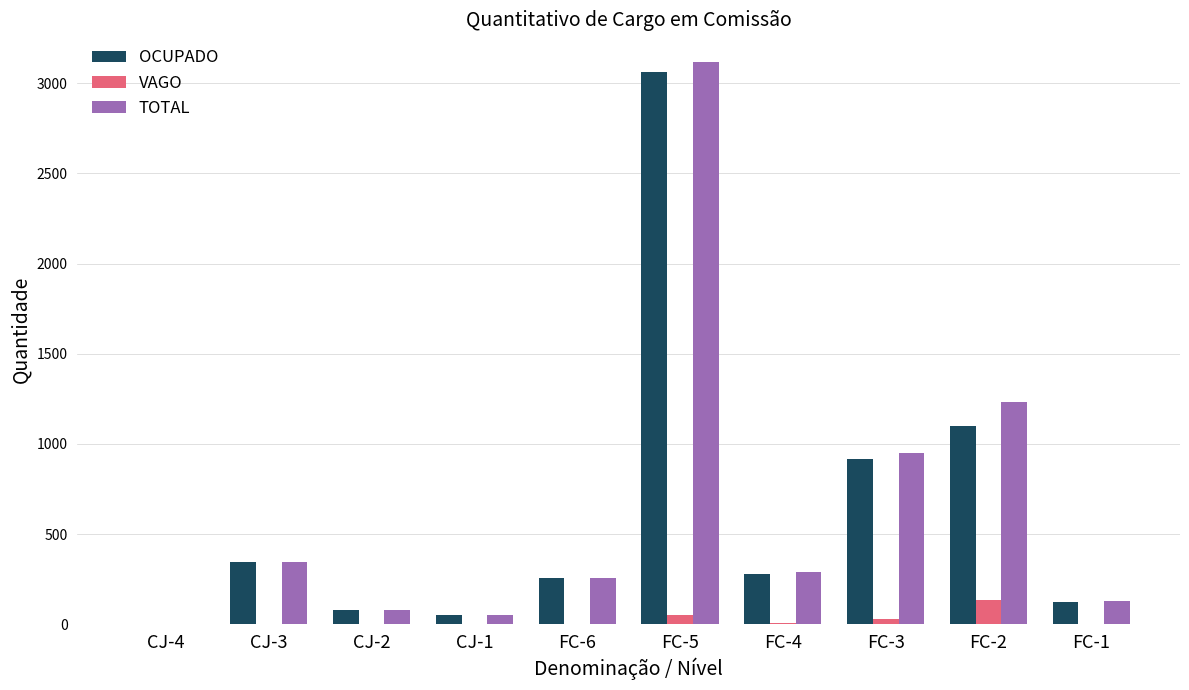

What is the sum of all TOTAL values?

6451